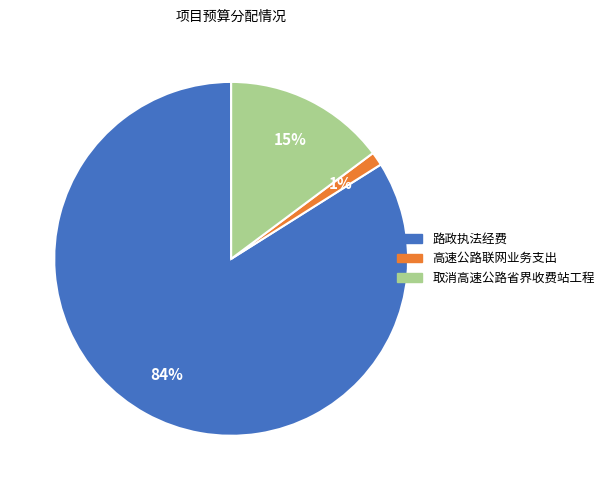

To the nearest percent, what portion does 高速公路联网业务支出 represent?

1%